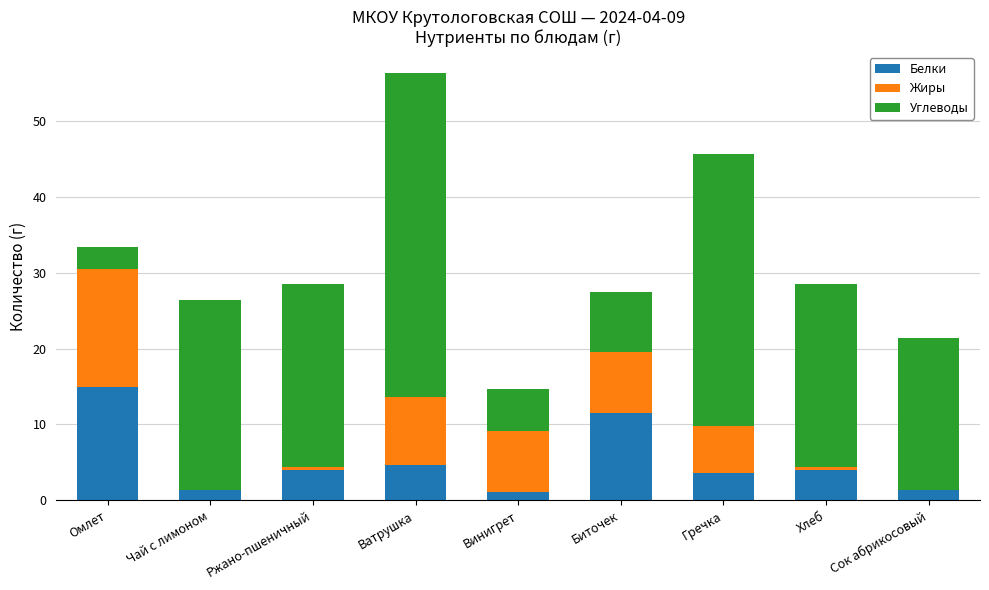

What is the total value across all series at Чай с лимоном?

26.5